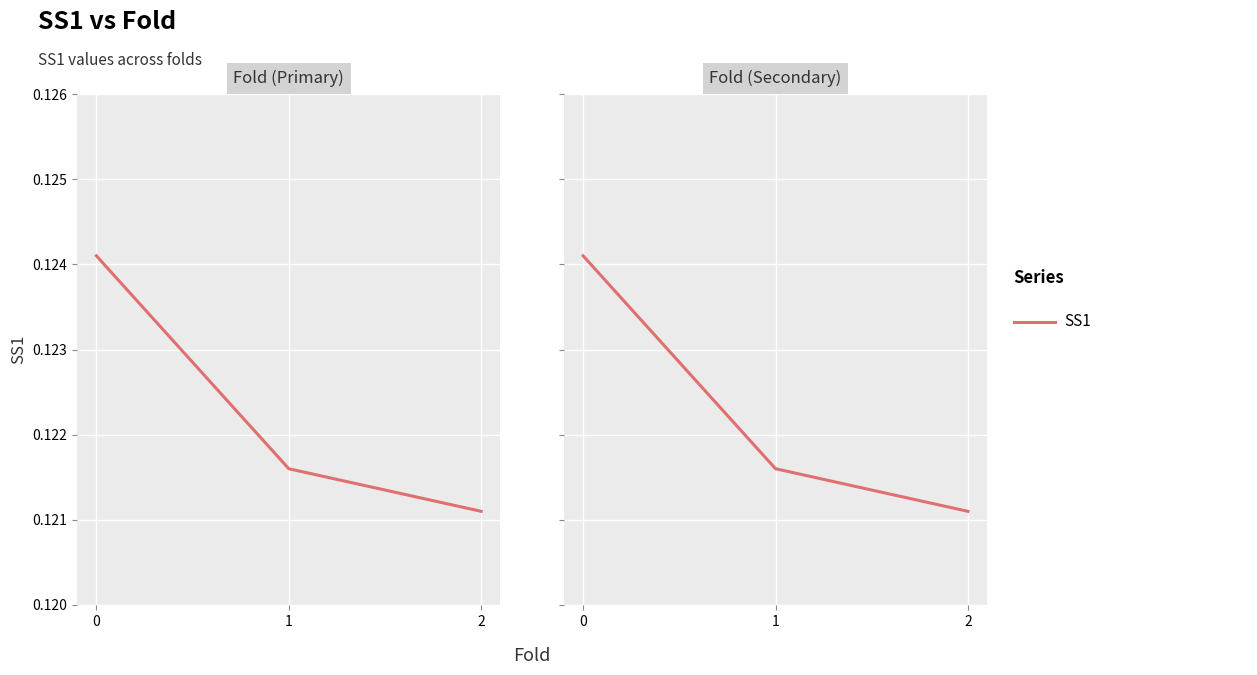

Where is the data nearest to the value 0?

2